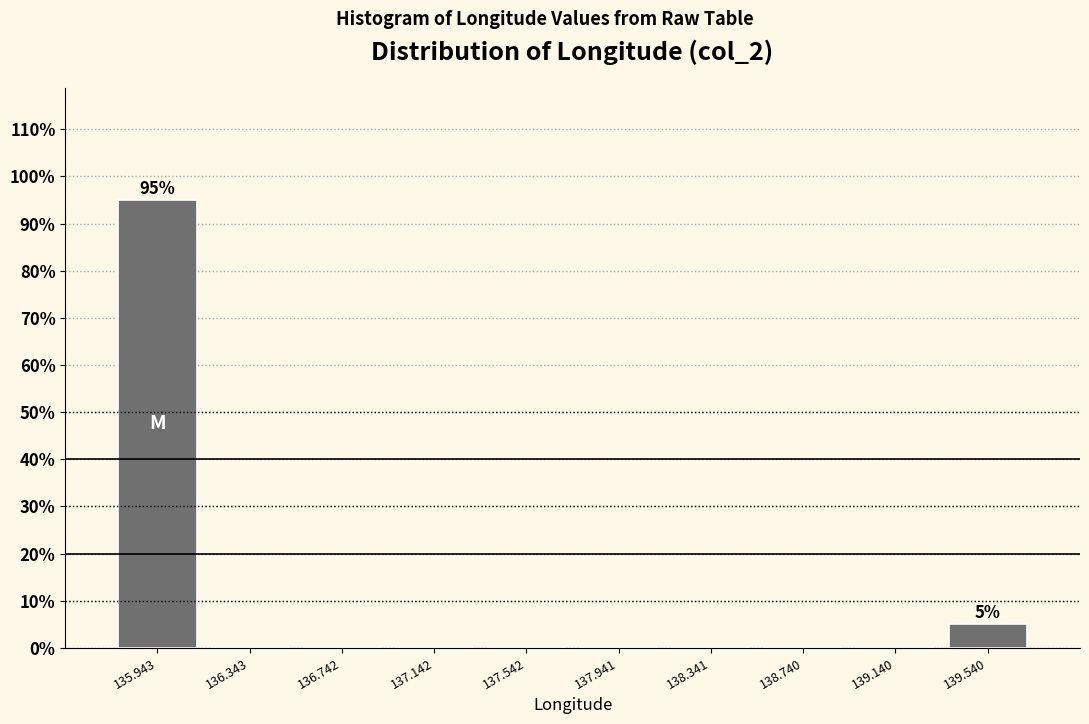

Over which range of the x-axis is the bar tallest?

135.75 to 136.15